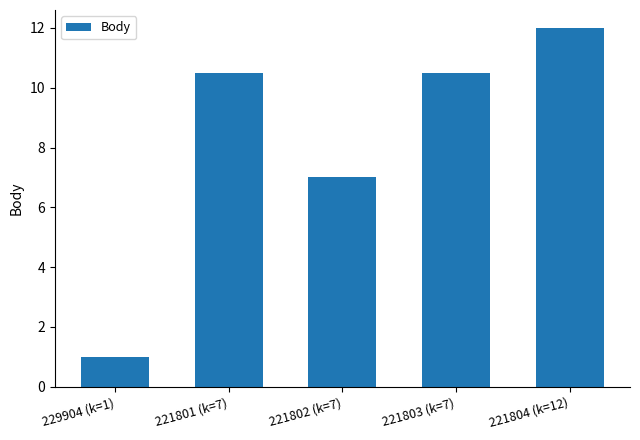

True or false: the data shows 7.0 at 221802 (k=7).

True